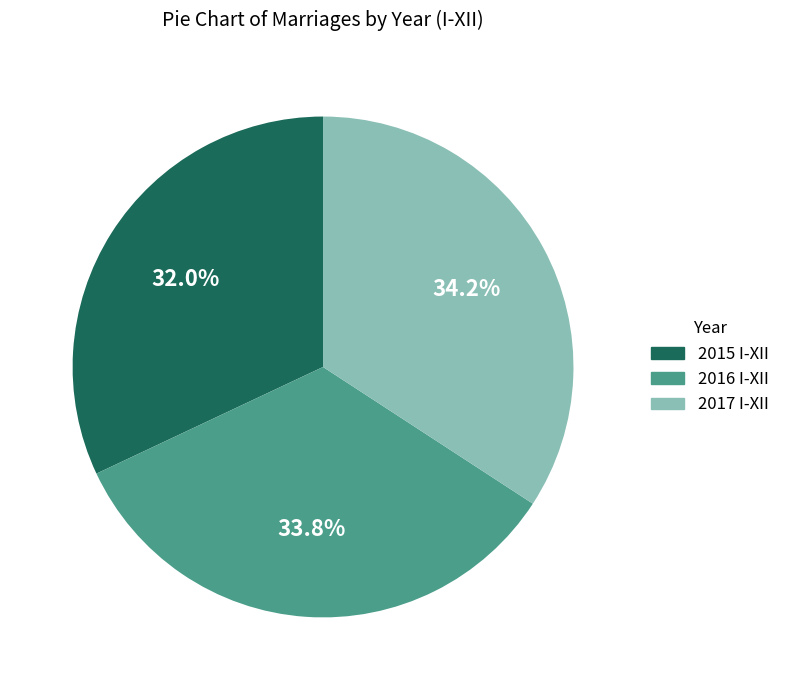

What percentage is the 2016 I-XII slice, to the nearest percent?

34%